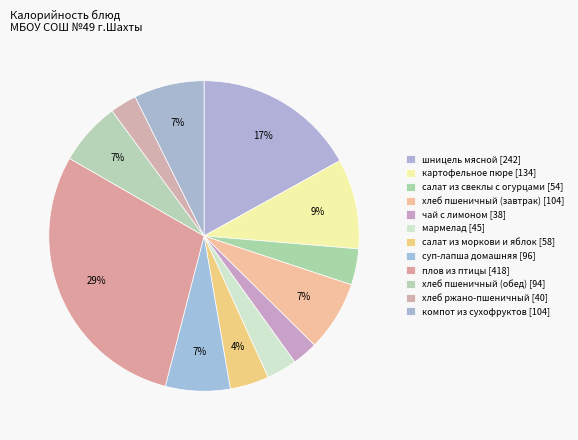

How many slices are in this pie chart?

12